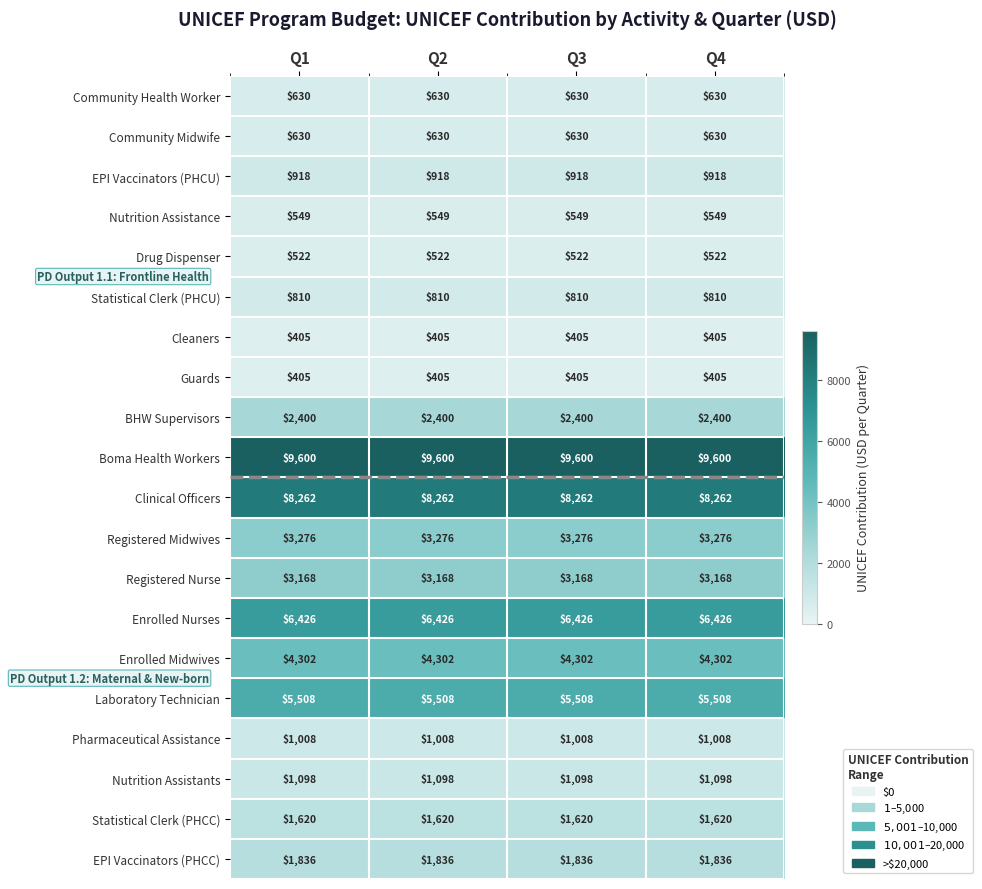

What value does the BHW Supervisors series have at Q2?

2400